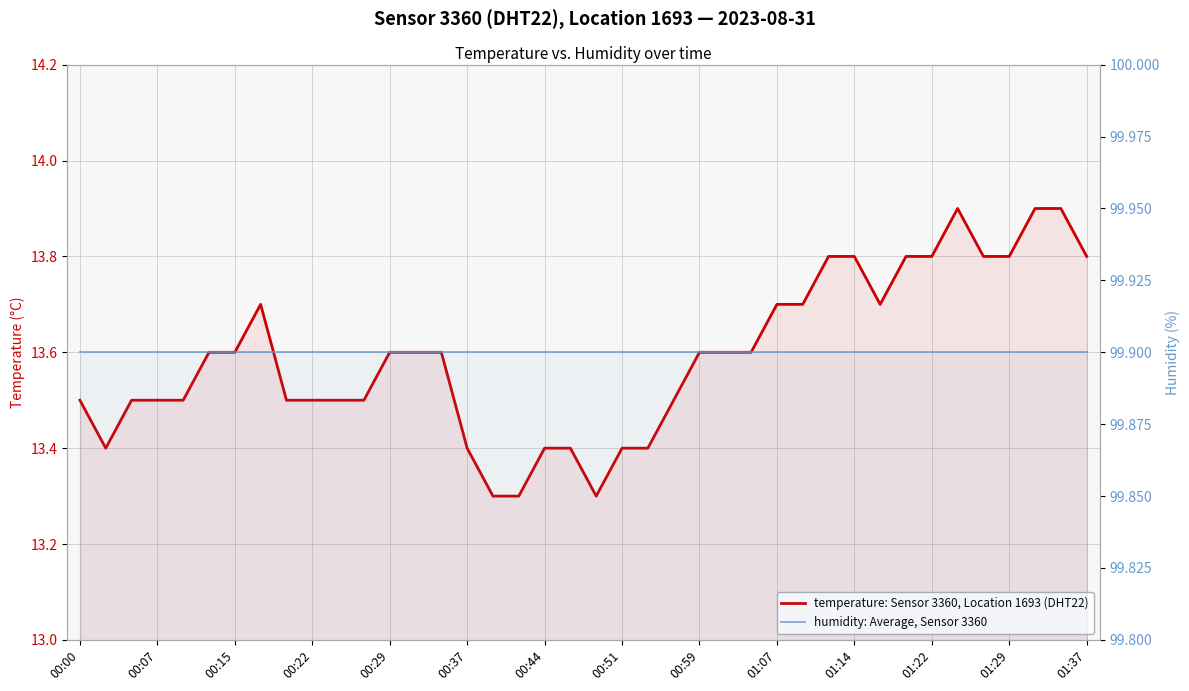

What value does the humidity: Average, Sensor 3360 series have at 01:14?

99.9